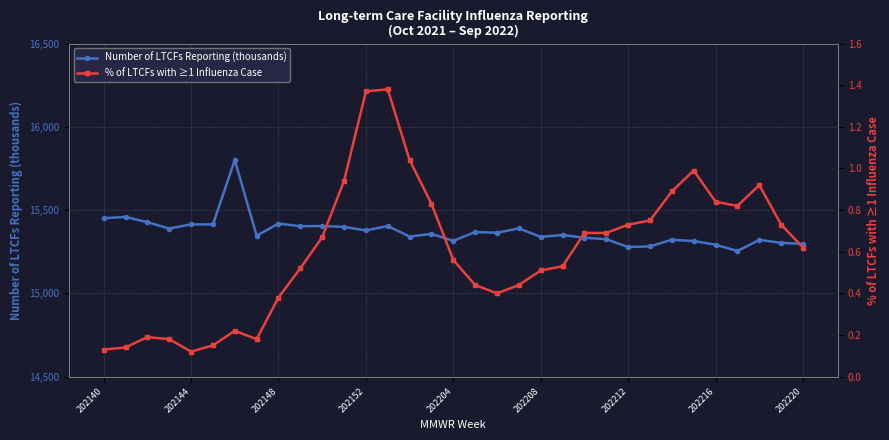

Is the value of Number of LTCFs Reporting (thousands) at 16 greater than the value of % of LTCFs with ≥1 Influenza Case at 202212?

Yes